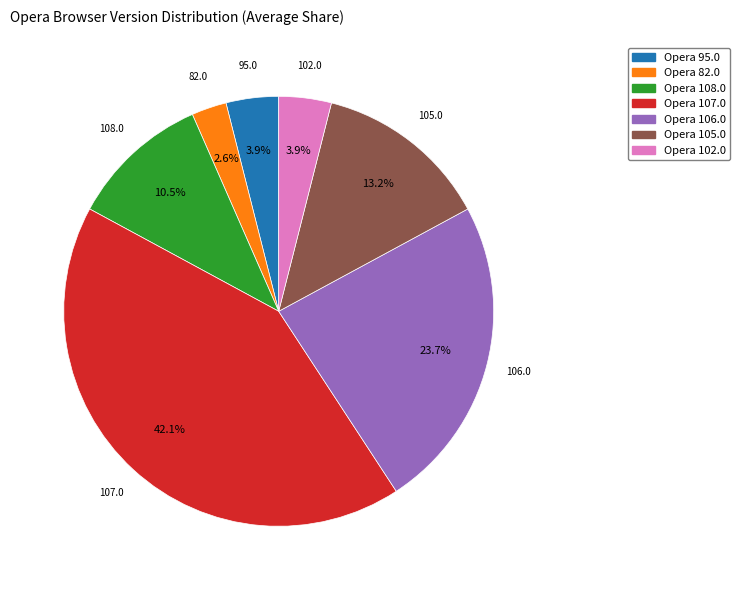

Combined, do Opera 108.0 and Opera 82.0 account for over 50%?

No